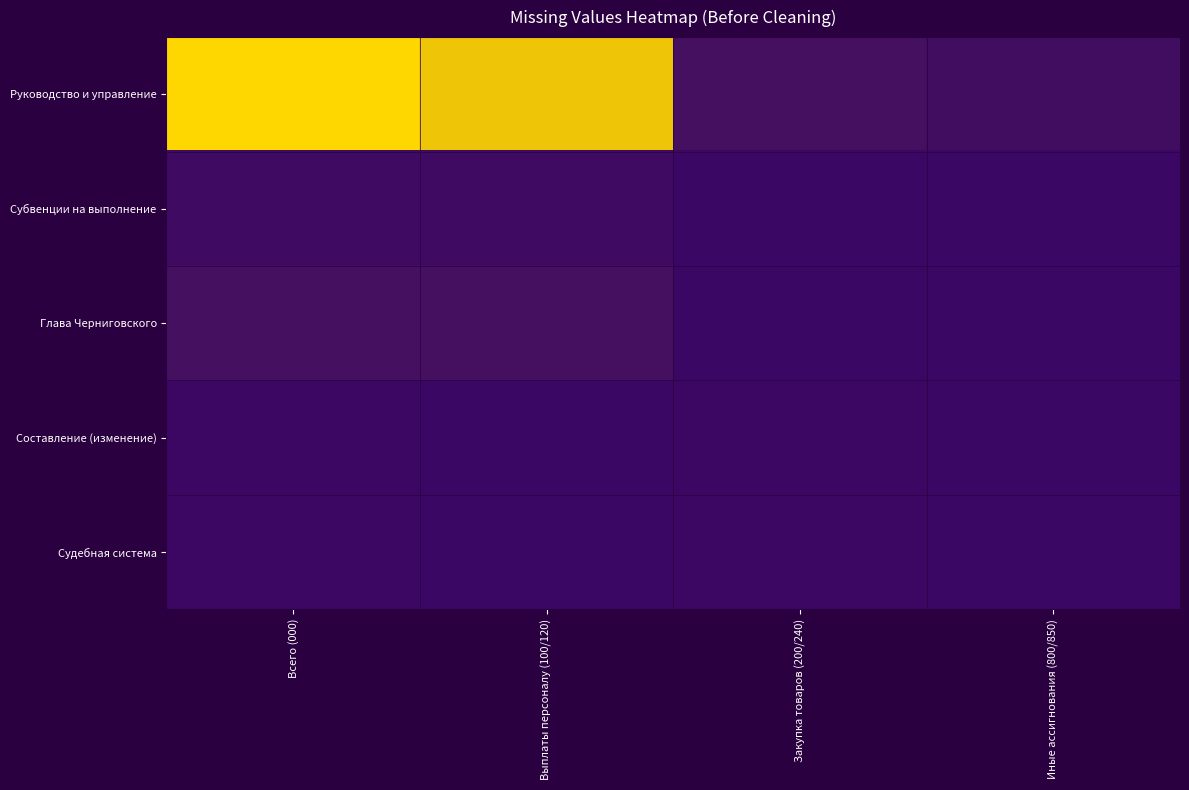

At how many categories does at least one series exceed 29777?

2